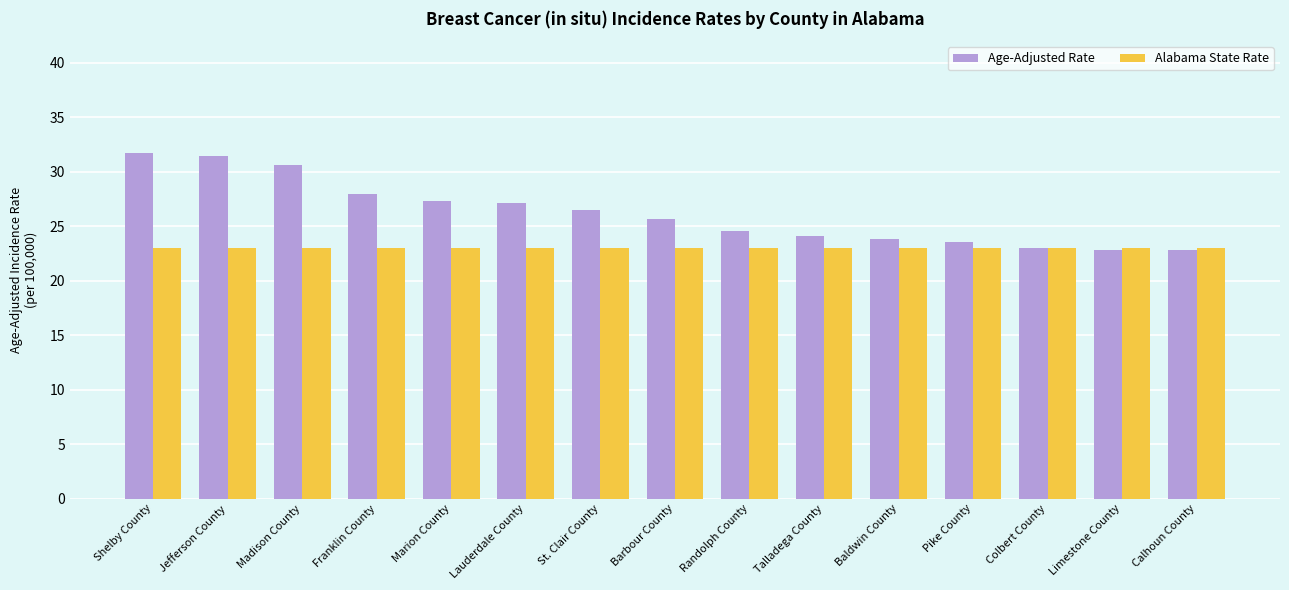

How many data points in Age-Adjusted Rate are less than 25?

7